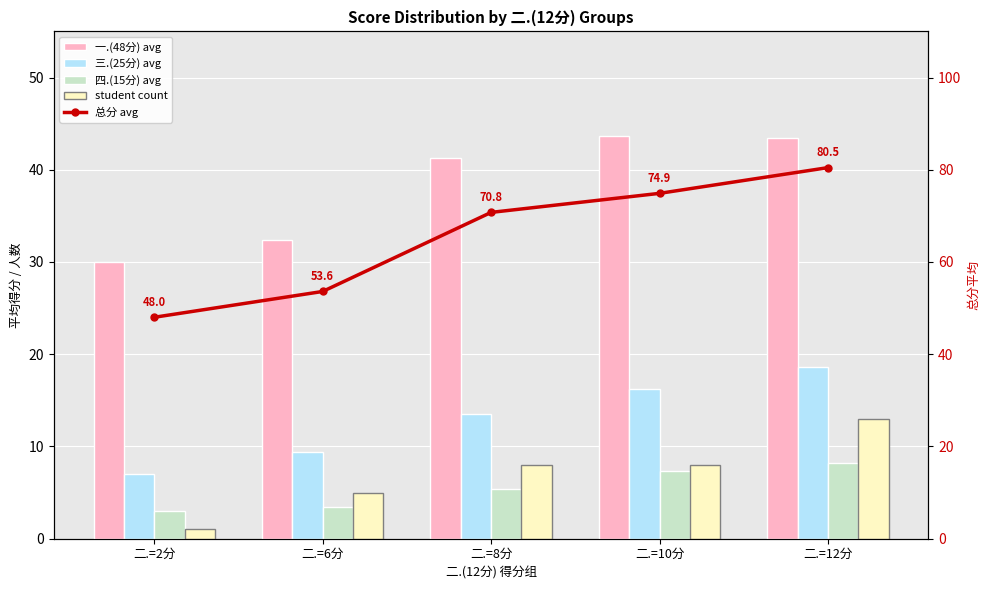

What is the total value across all series at 二.=8分?

138.9